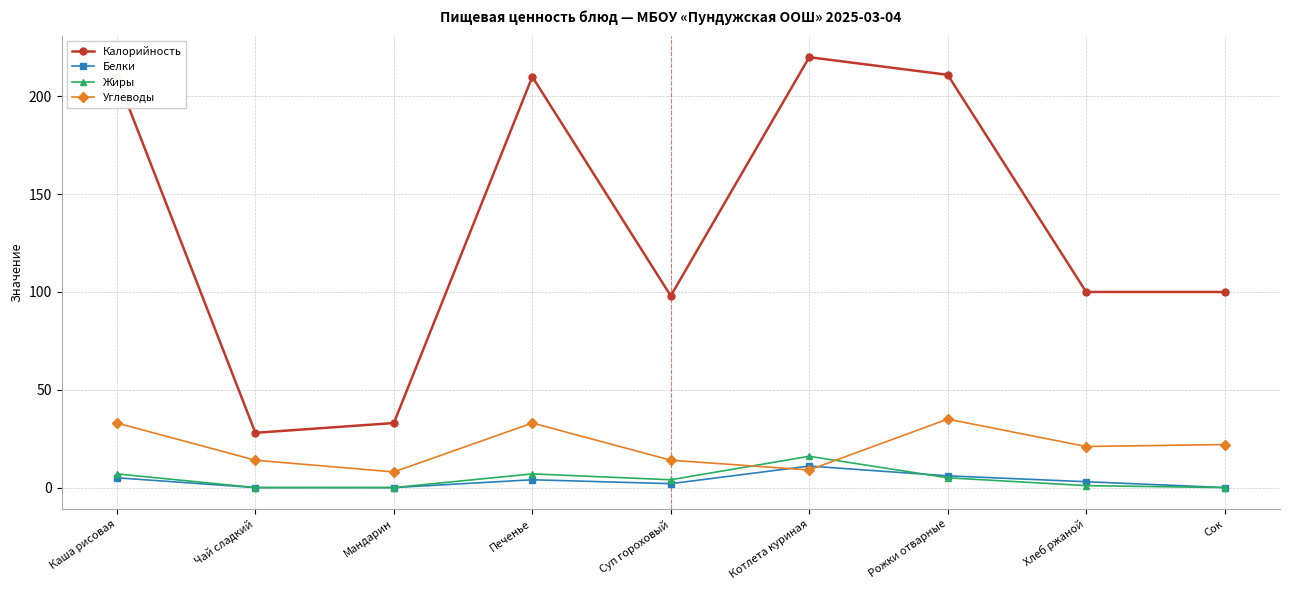

At Каша рисовая, list the series in order from smallest to largest.

Белки, Жиры, Углеводы, Калорийность